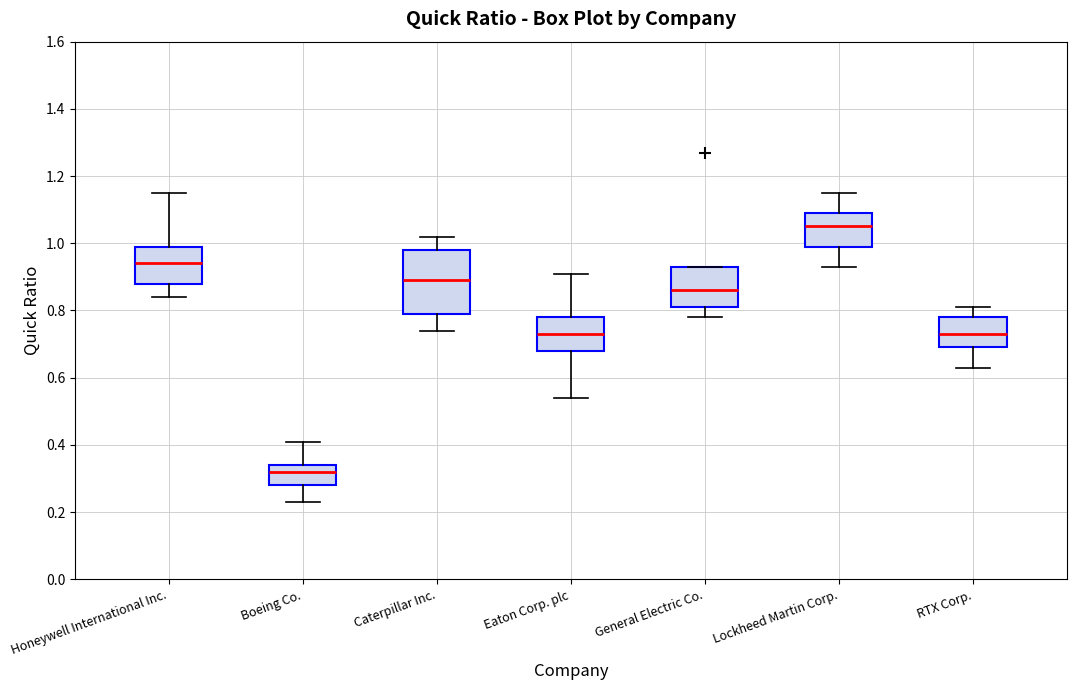

Which box's median line is the highest?

Lockheed Martin Corp.